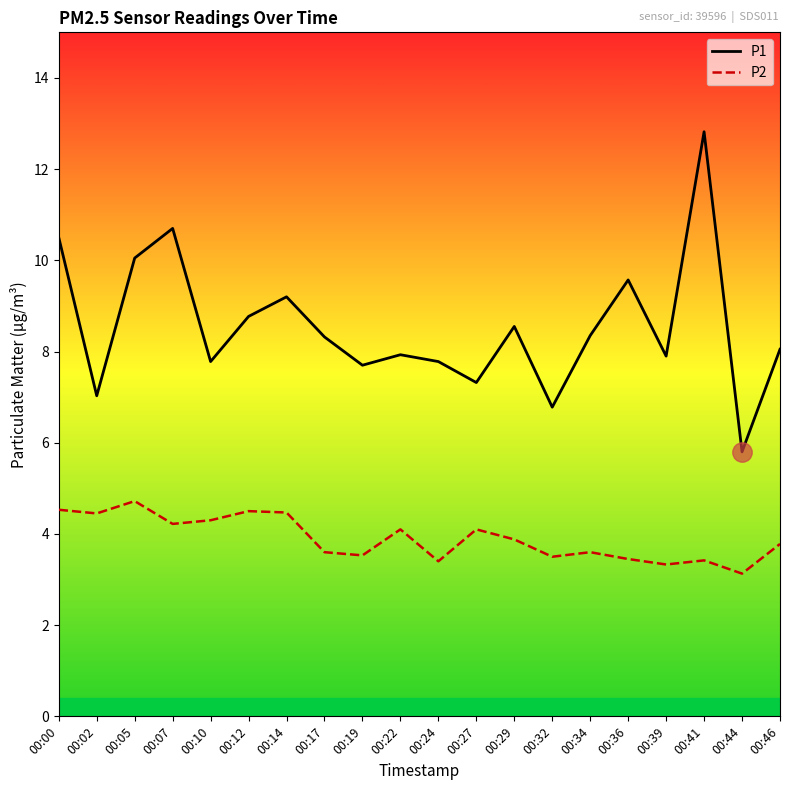

The value of P1 at 00:19 is 4.4. True or false?

False